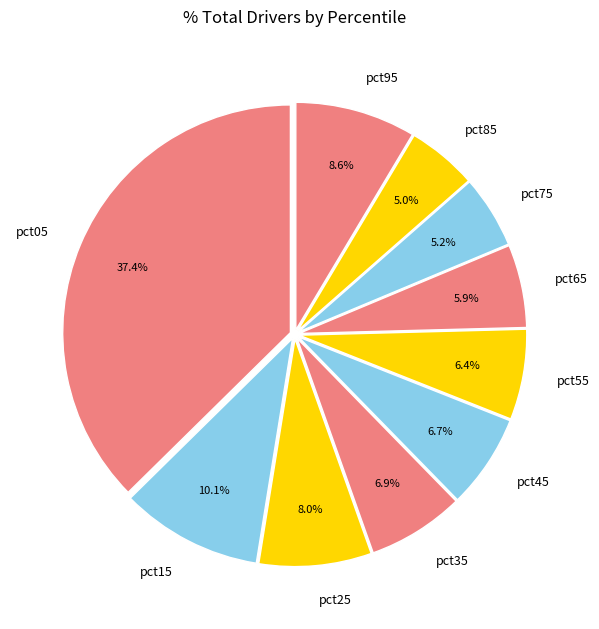

What is the largest slice in the pie chart?

pct05